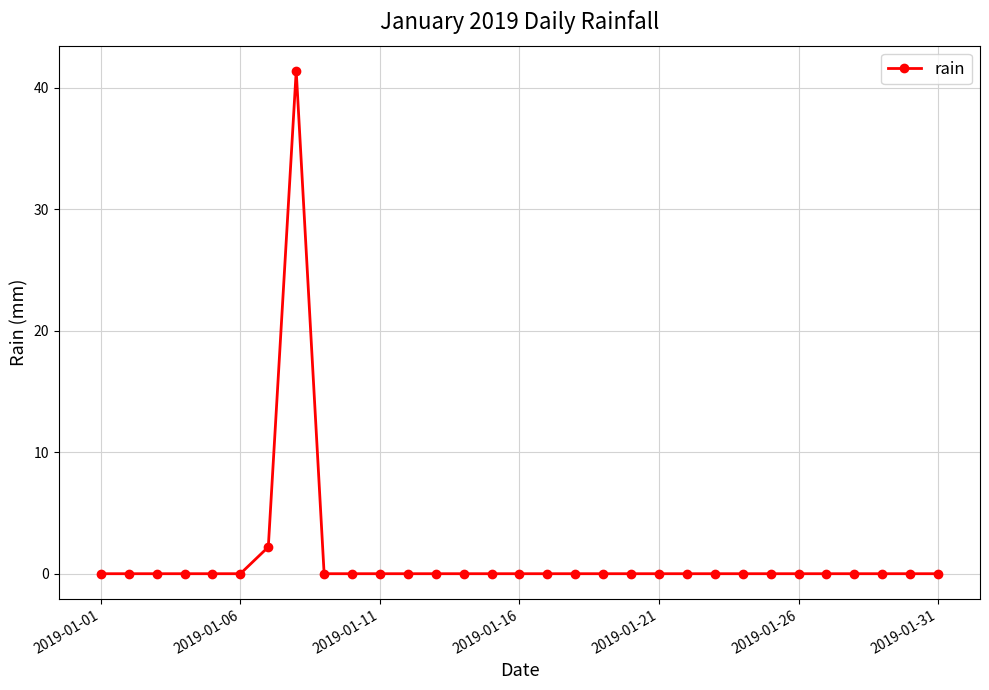

How many lines are shown in the chart?

1